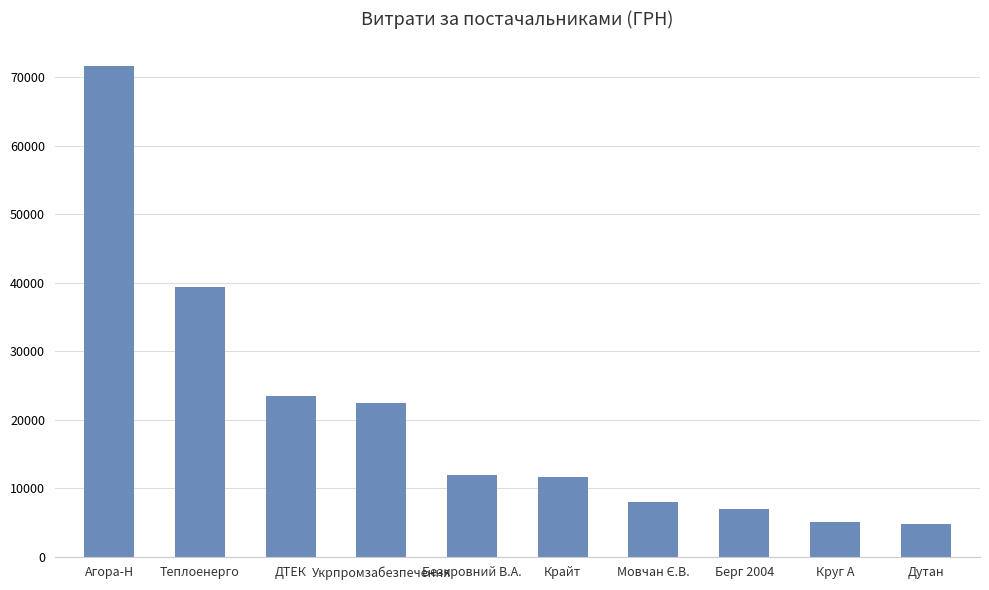

What is the value of the 9th bar from the left?

5122.8